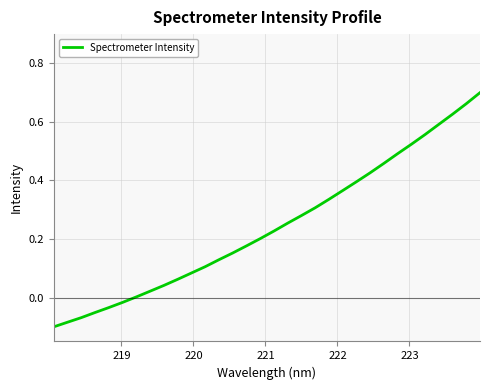

What is the difference between the maximum and minimum values?

0.8